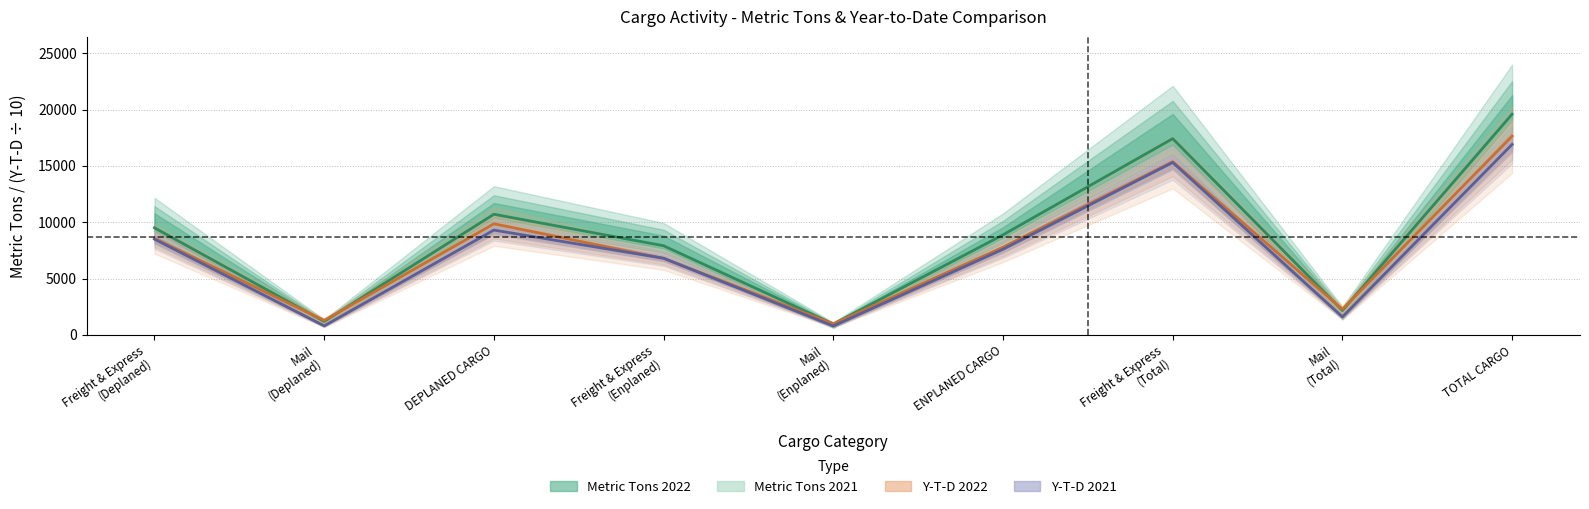

At which label does Metric Tons 2021 reach its peak?

TOTAL CARGO